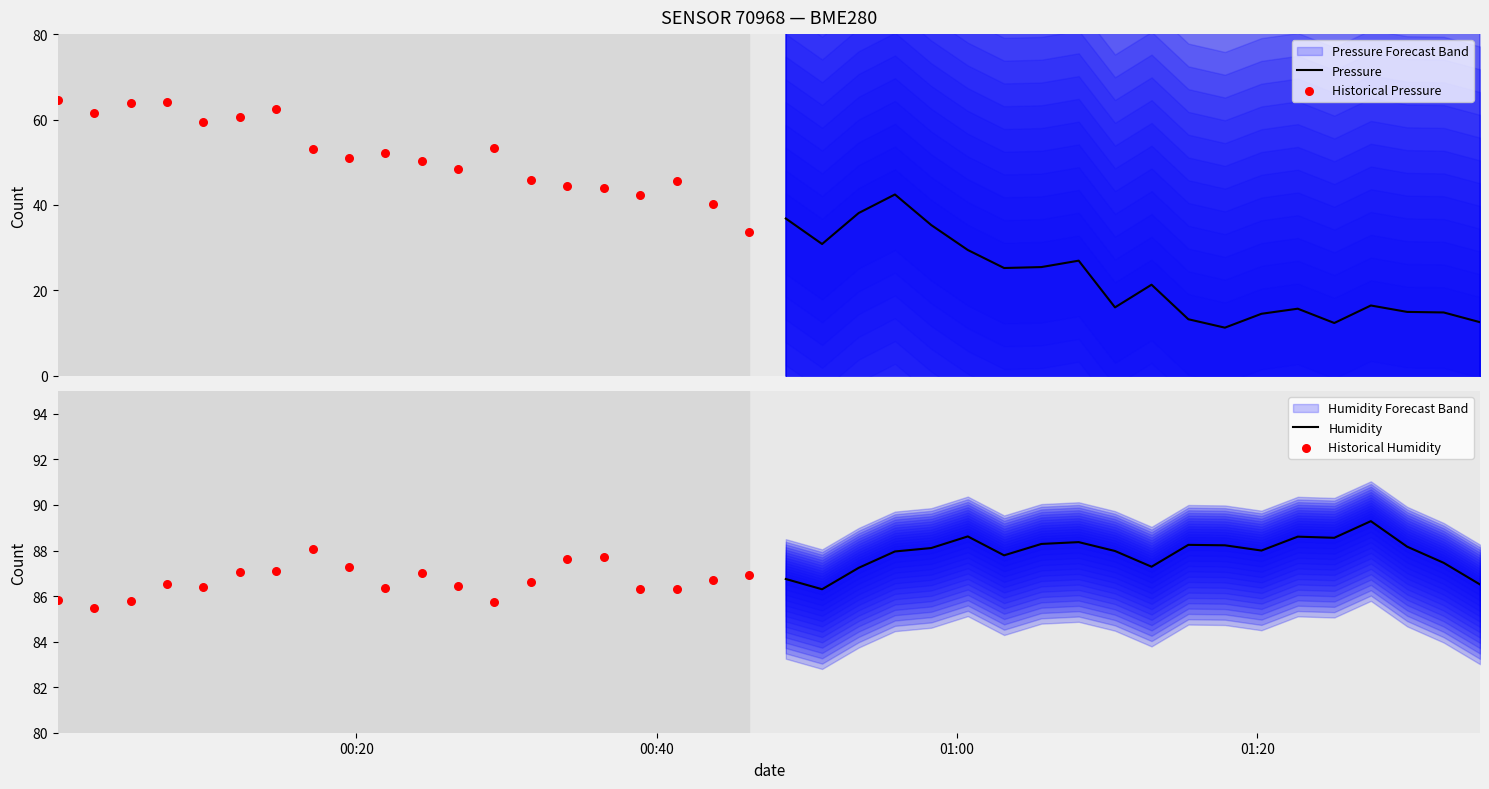

At how many categories does at least one series exceed 69757?

20